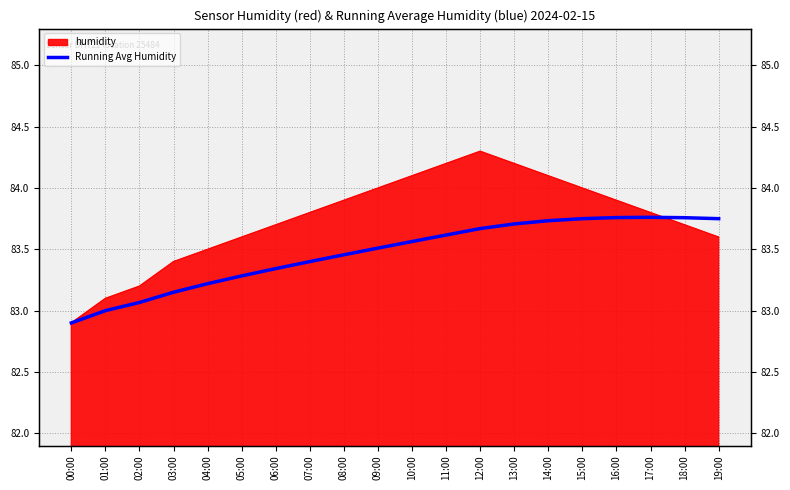

What is the difference between the maximum and second lowest values?

0.8